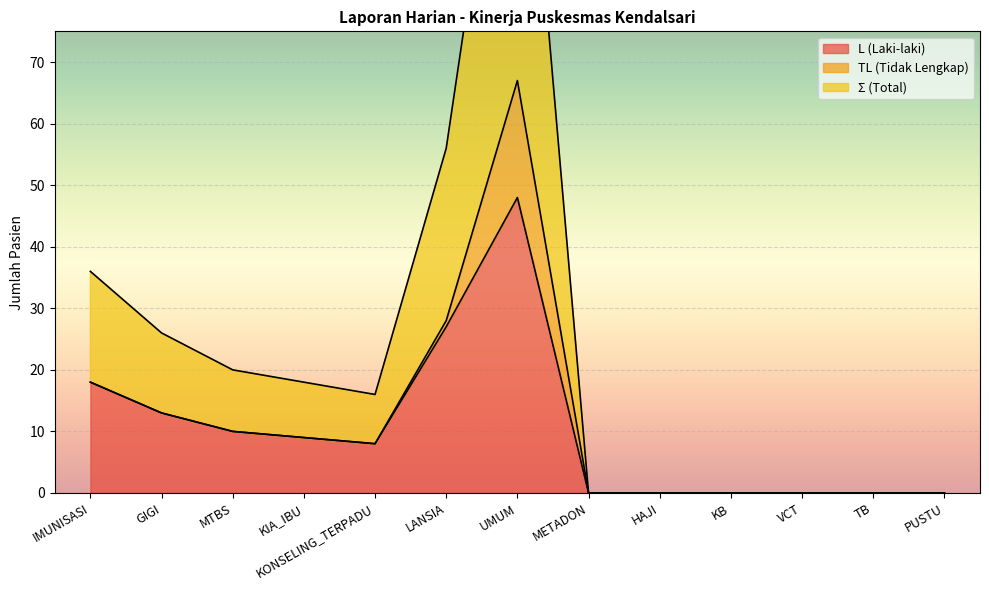

At which label does L (Laki-laki) reach its peak?

UMUM